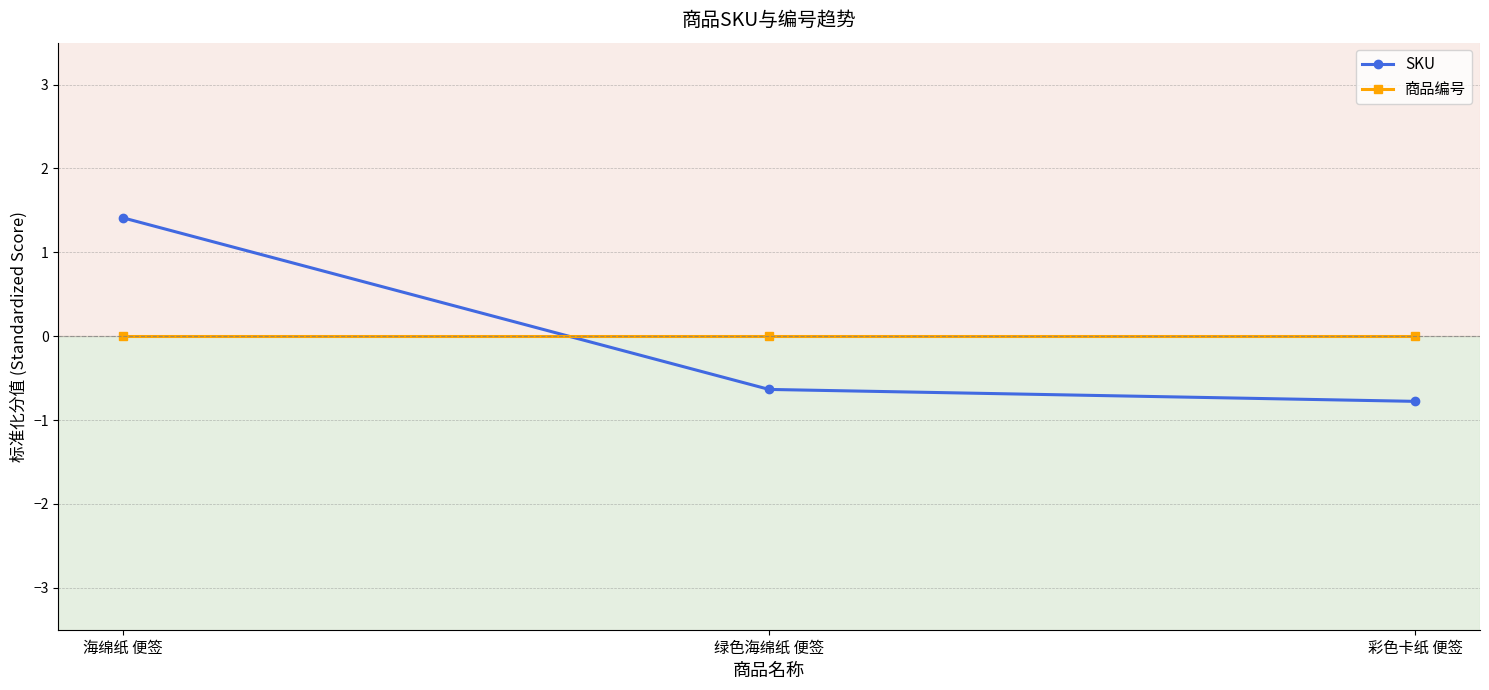

Is this an area chart (filled region under the line)?

No